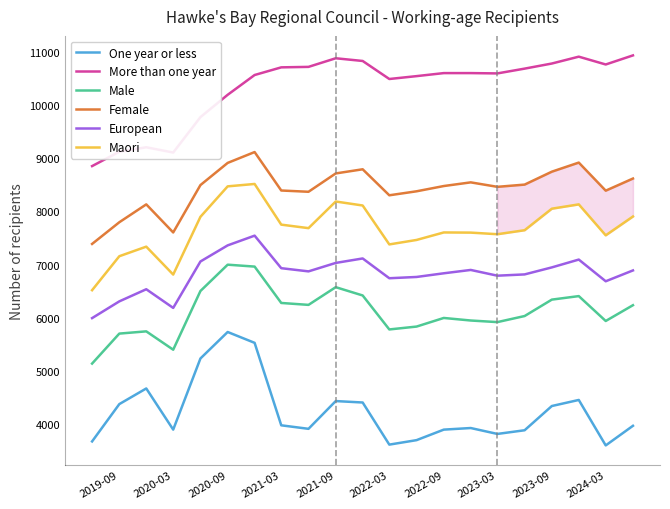

Which series has the largest total across all categories?

More than one year